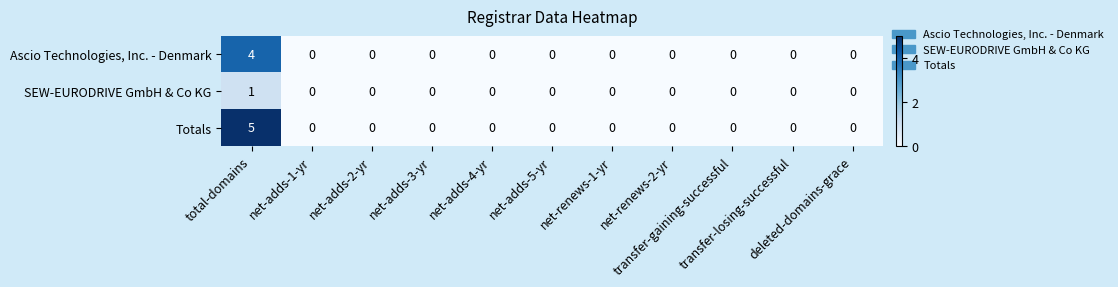

Which series has the largest range (max minus min)?

Totals